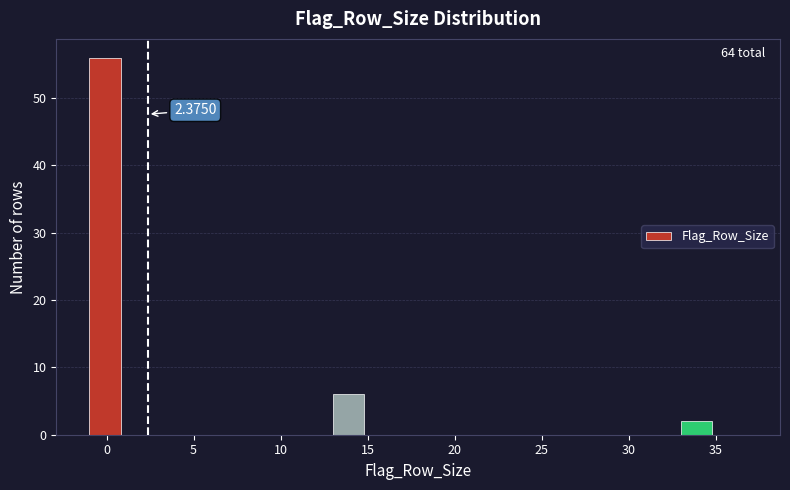

Over which range of the x-axis is the bar tallest?

-1 to 1